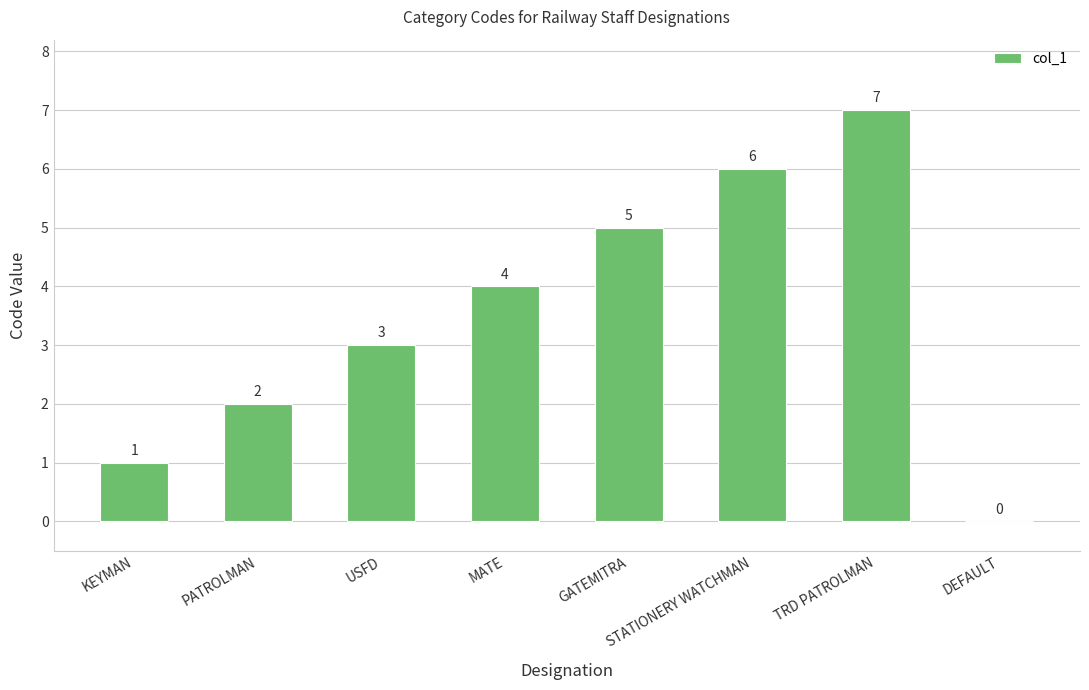

At which category does the chart reach its peak across all series?

TRD PATROLMAN